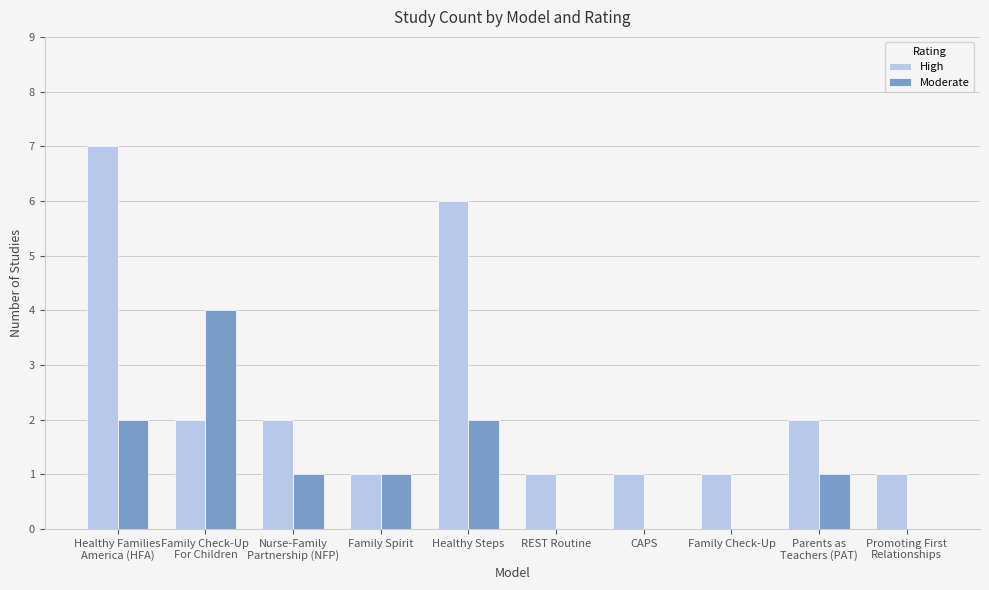

What is the maximum value for High?

7